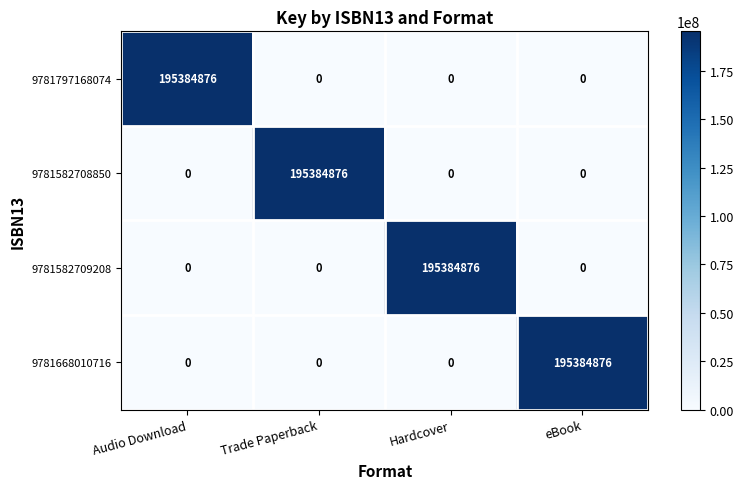

What is the maximum value shown in the chart?

195384876